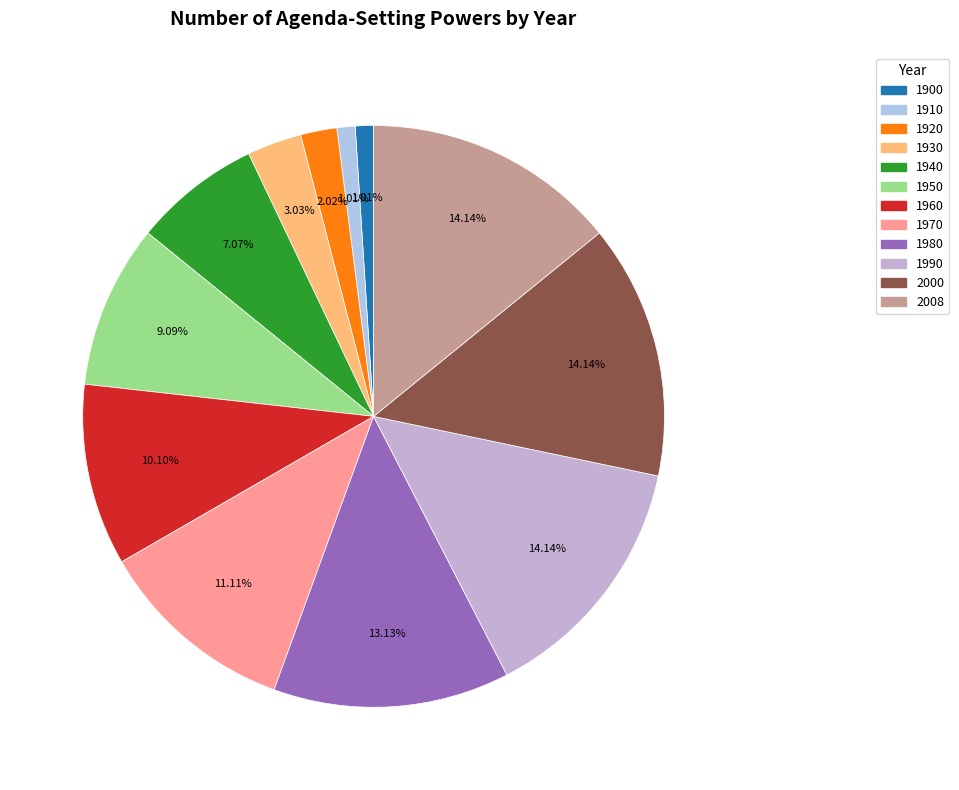

Is it true that 1930 is 10% of the pie?

False